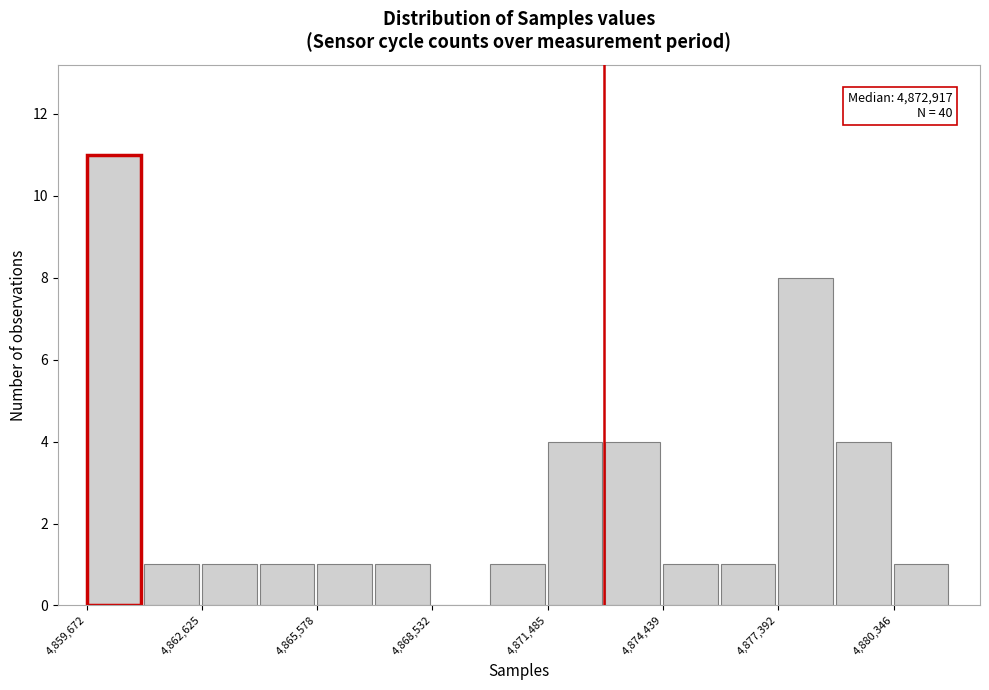

Read against the x-axis, roughly where is the centre of the tallest bar?

4860500